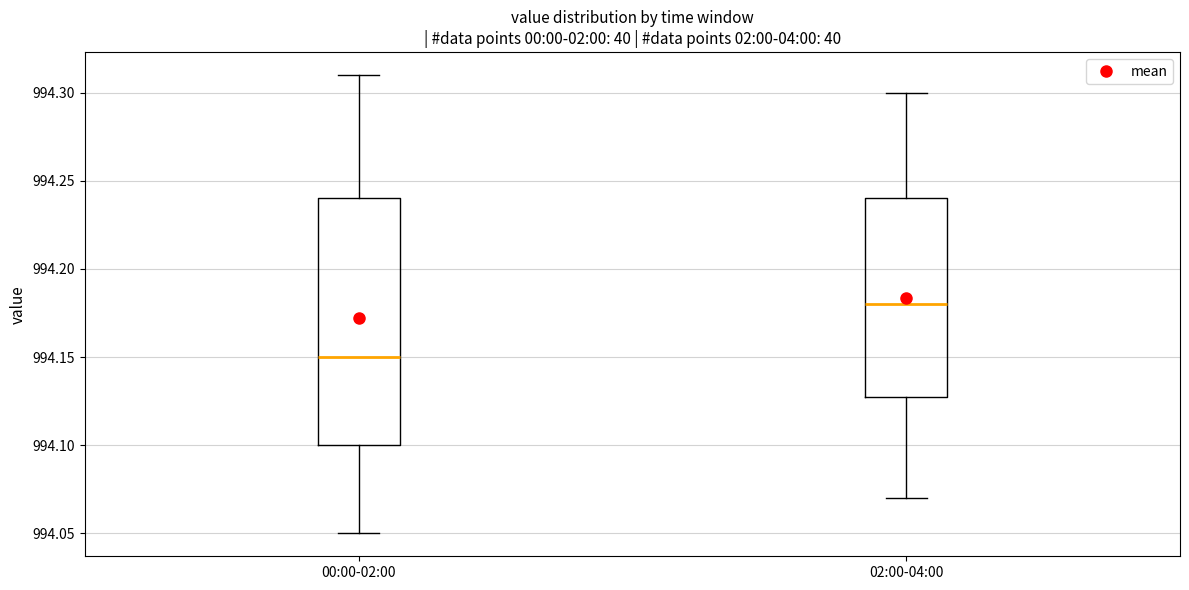

Where does the lower whisker of the box for 00:00-02:00 end on the y-axis? The values are not printed on the chart, so give them approximately, as read against the axis.

994.05